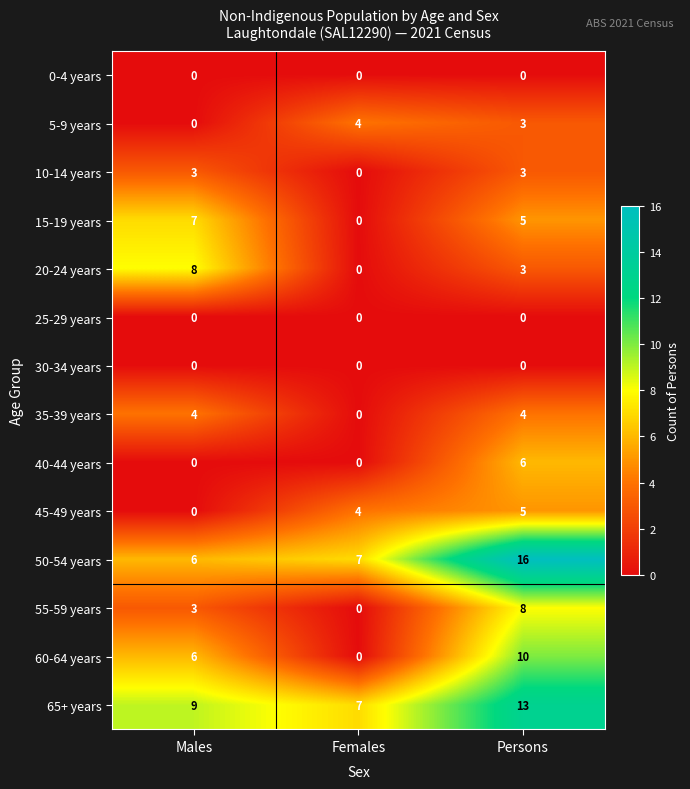

What is the total value across all series at Persons?

76